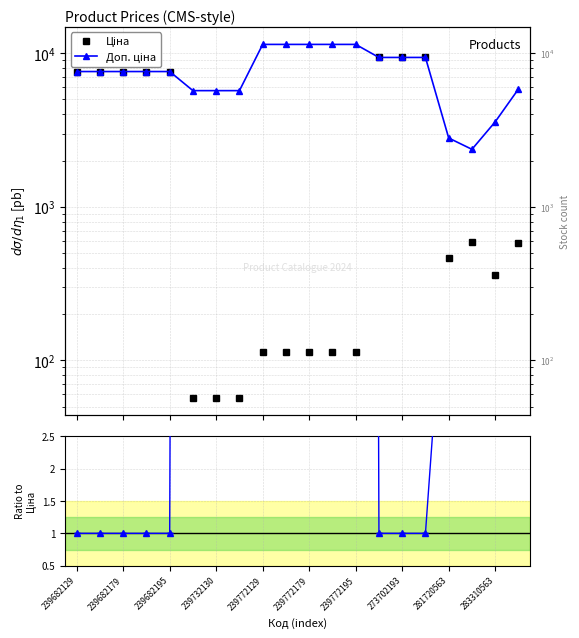

How many interior local valleys does the Доп. ціна series have?

1